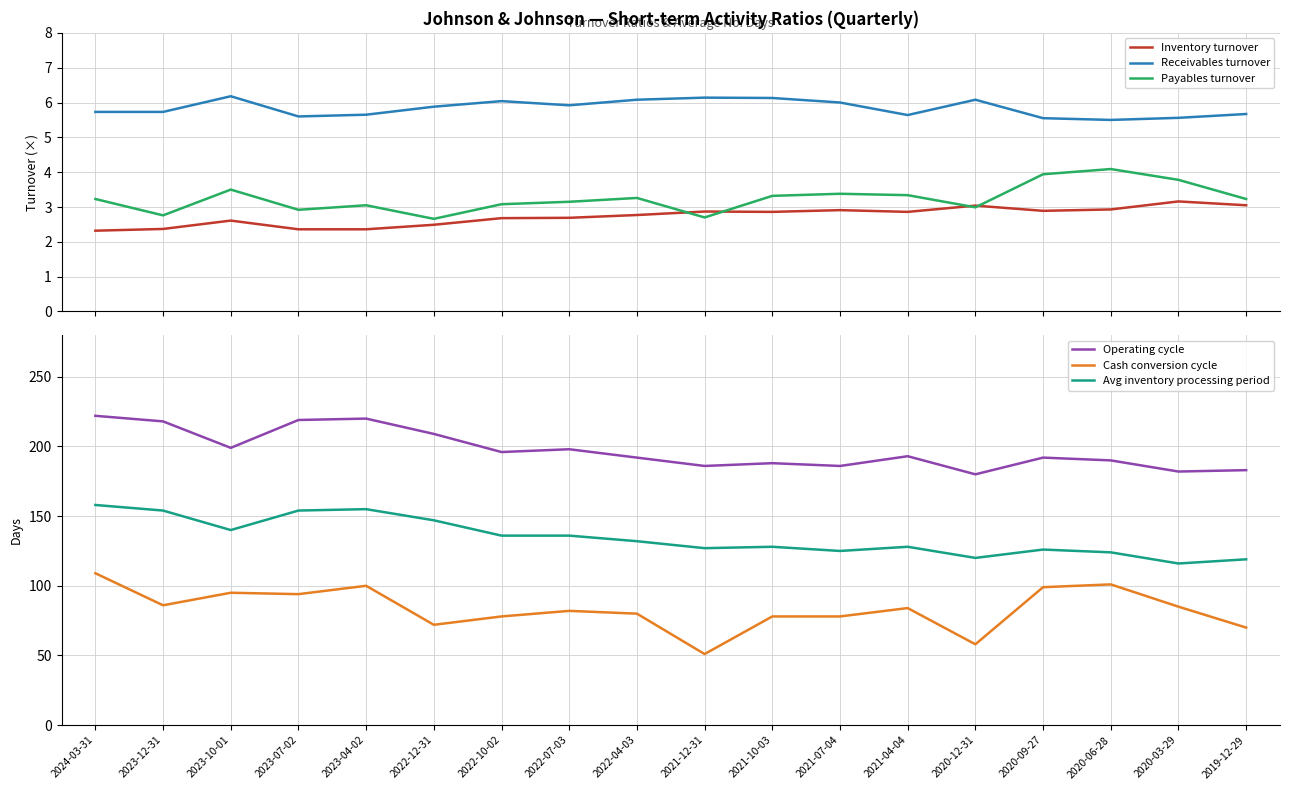

At which category is the sum across all series the highest?

2024-03-31